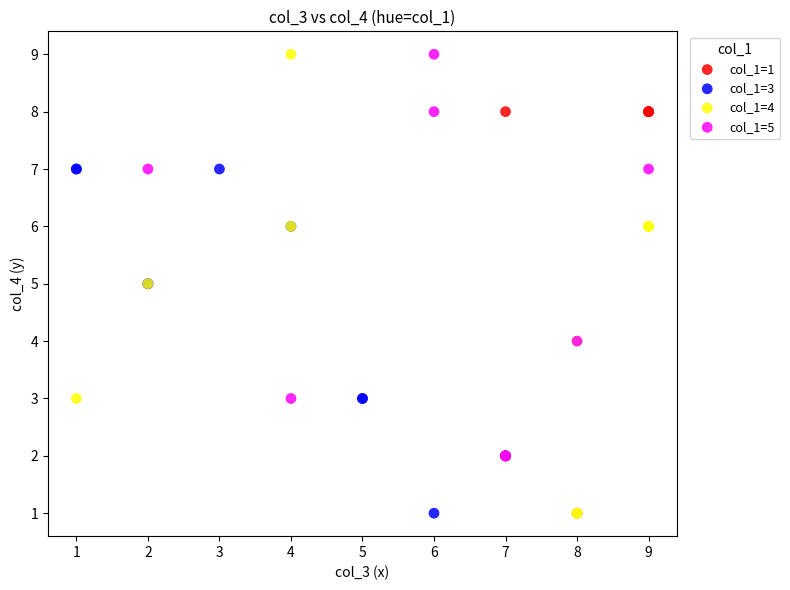

Which series has the largest Y range (max minus min)?

col_1=4